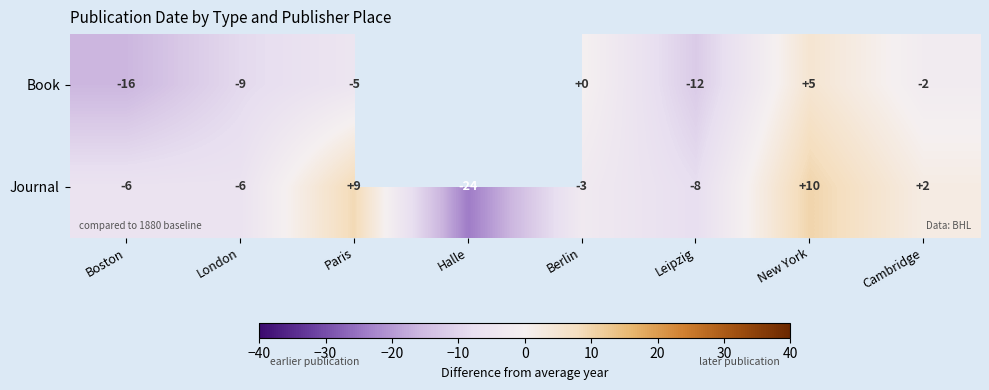

True or false: Journal has a value of 2.7 at New York.

False